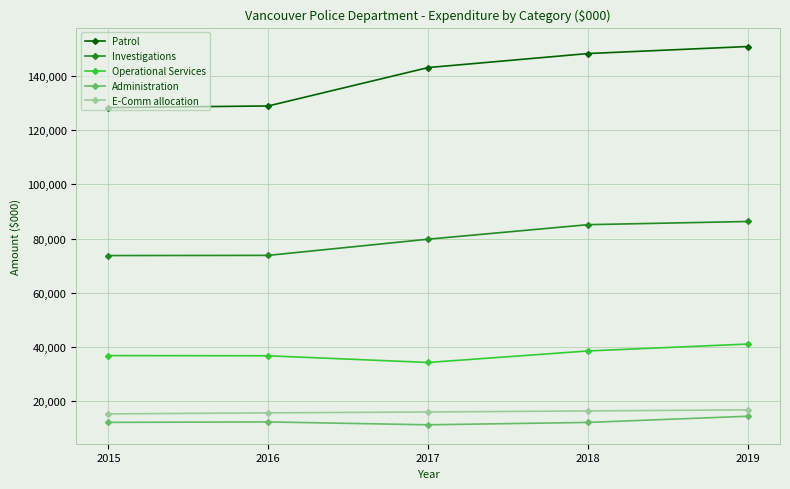

What is the difference between the maximum and second lowest values in the Investigations series?

12498